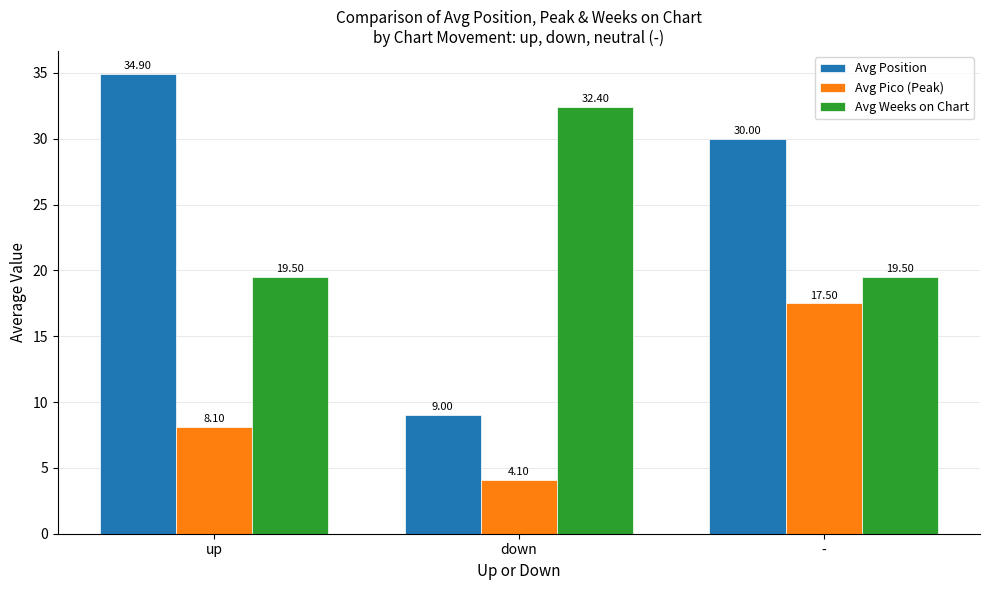

What is the label of the 3rd bar from the right?

up